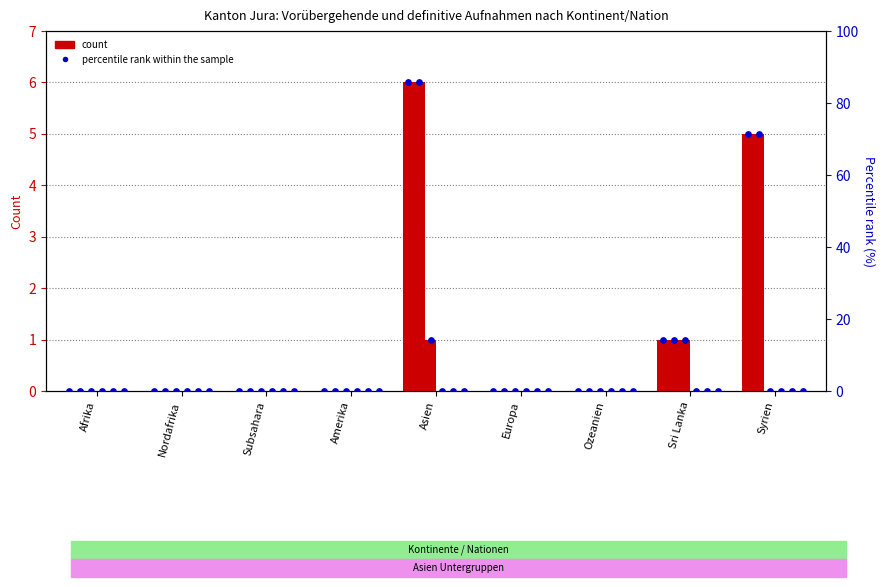

Which series reaches the maximum Y coordinate?

percentile rank within the sample